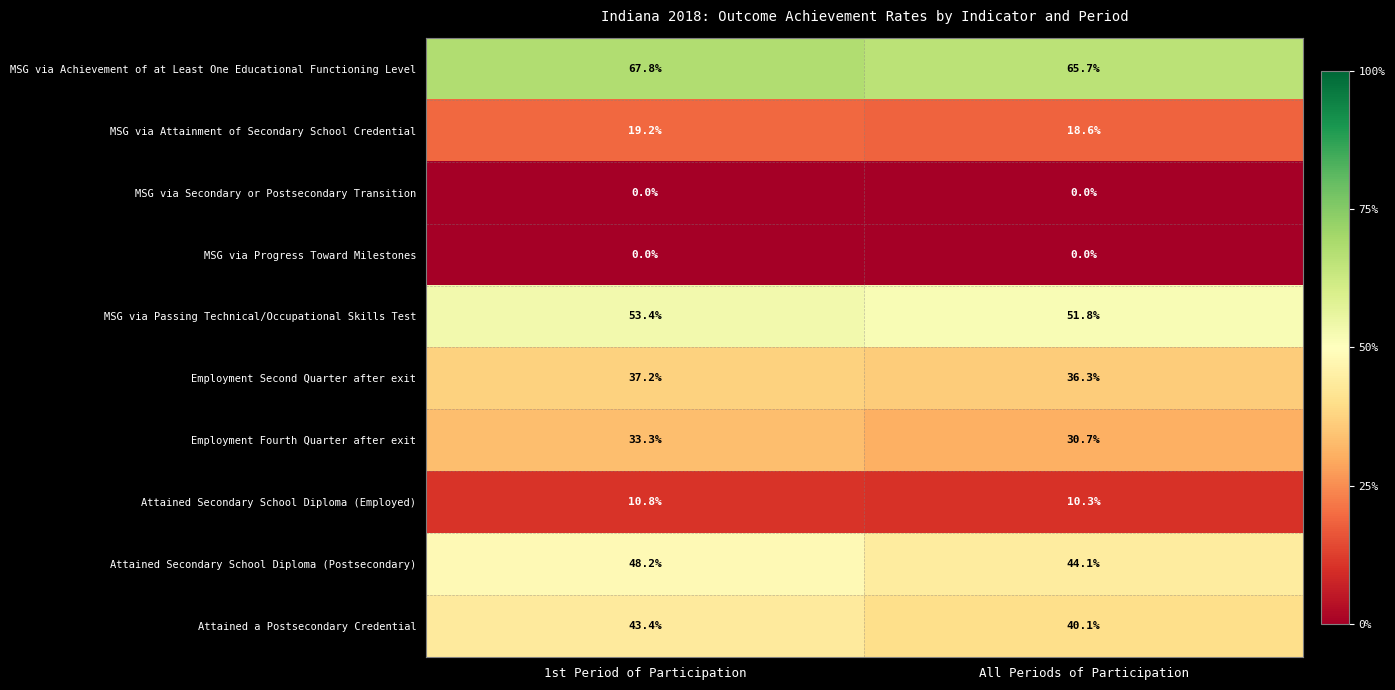

What is the difference between the MSG via Passing Technical/Occupational Skills Test values at 1st Period of Participation and All Periods of Participation?

1.6